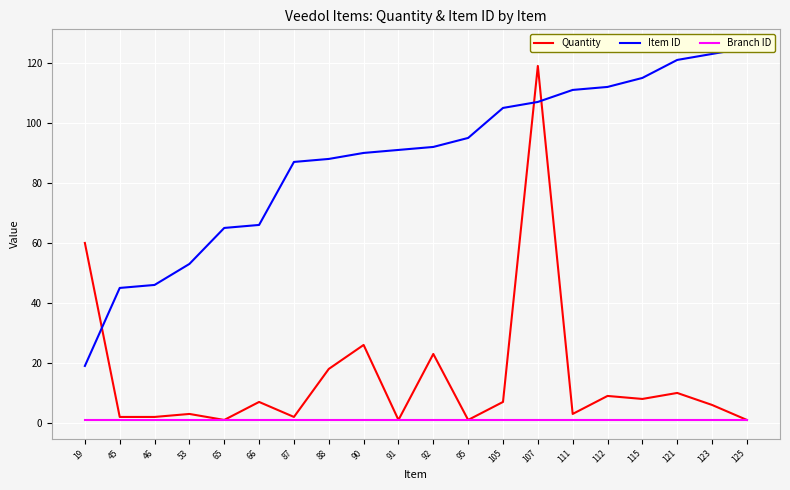

True or false: Branch ID and Quantity cross at least once.

False